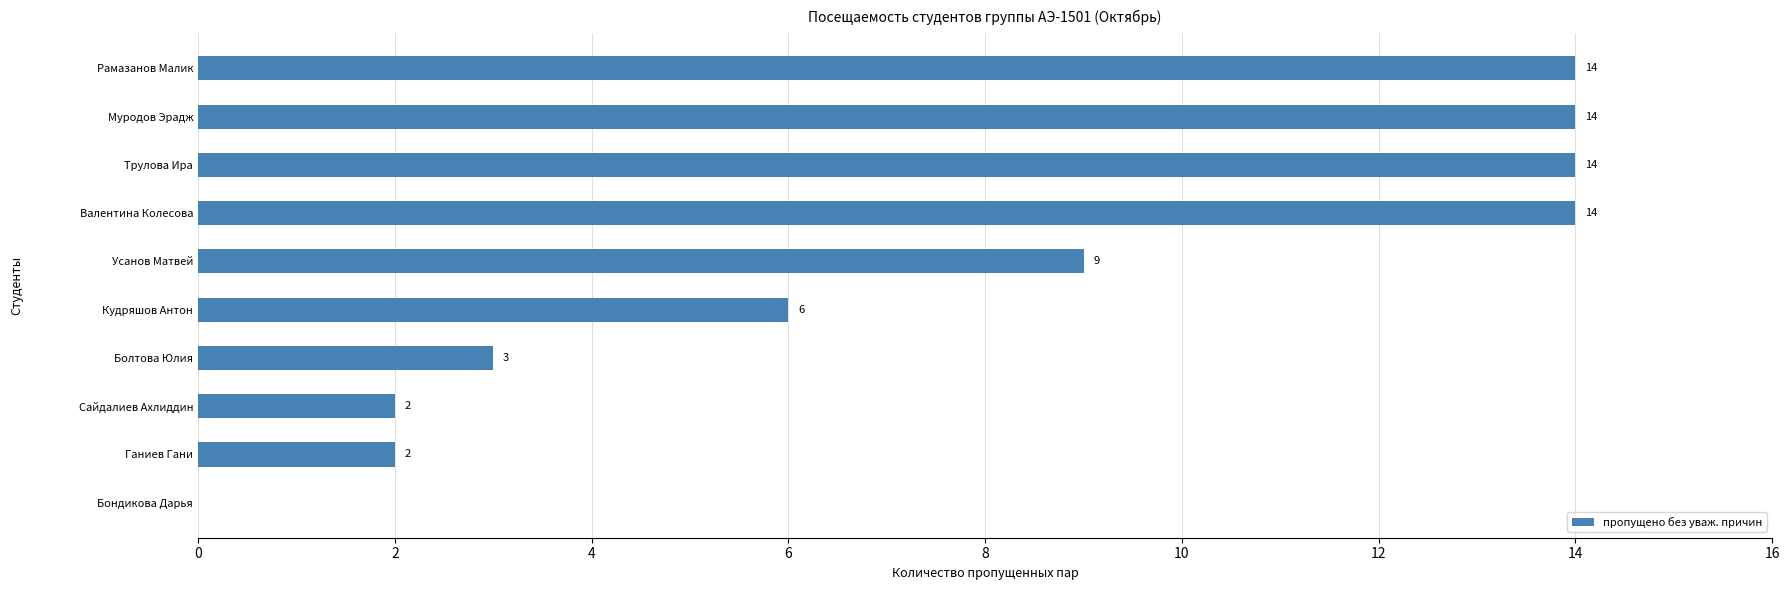

What is the sum of the values at Ганиев Гани and Кудряшов Антон?

8